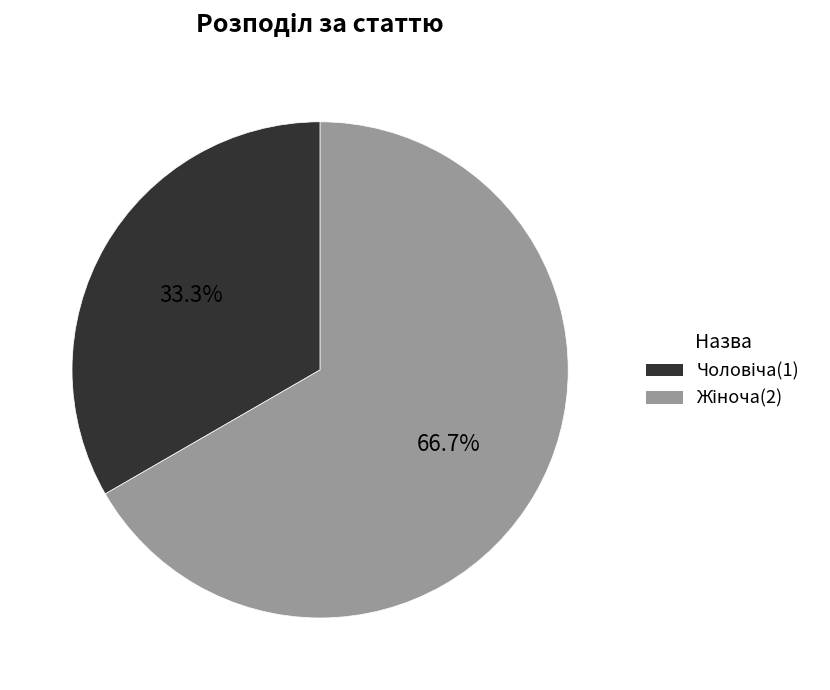

Is there a majority slice in this chart?

Yes